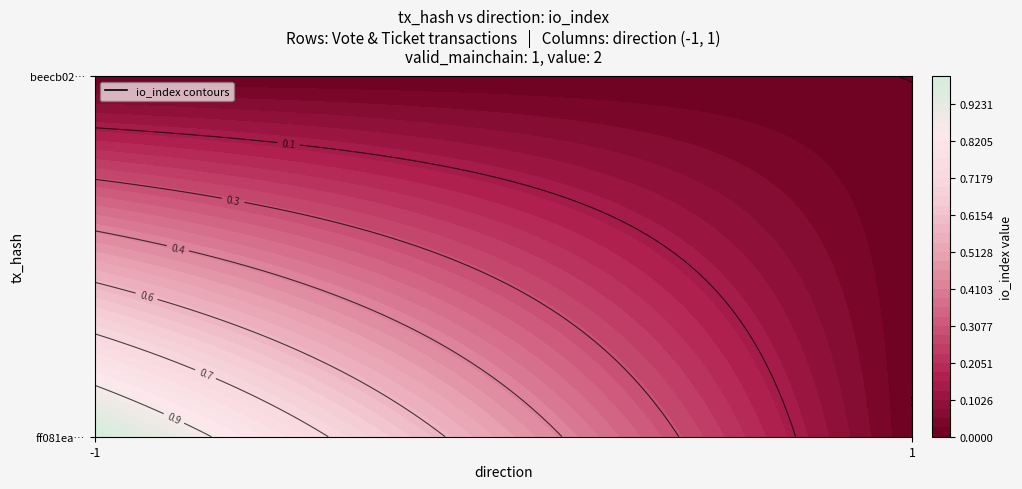

Which category has the highest value in the ff081ea5cdf7c4b55f33d497e67007db8501a53 series?

-1